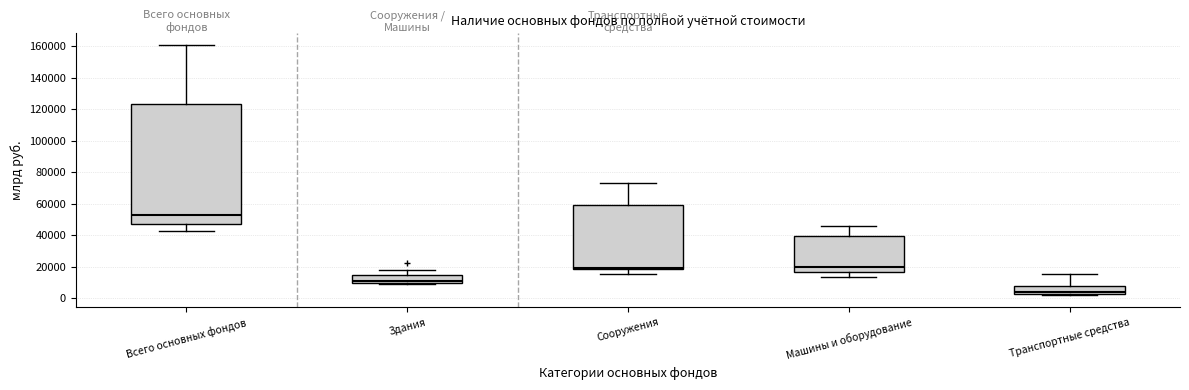

Reading left to right, transcribe this box plot: for each box, give where its median line is, the range the box spans, and where its two whiskers end, as read against the y-axis. The values are not printed on the chart, so give them approximately, as read against the axis.

Всего основных фондов: median 52000, box 46000 to 124000, whiskers 42000 to 160000
Здания: median 10000 (just above the box's lower edge), box 10000 to 14000, whiskers 8000 to 18000
Сооружения: median 20000, box 18000 to 58000, whiskers 16000 to 72000
Машины и оборудование: median 20000, box 16000 to 40000, whiskers 14000 to 46000
Транспортные средства: median 4000, box 2000 to 8000, whiskers 2000 to 16000